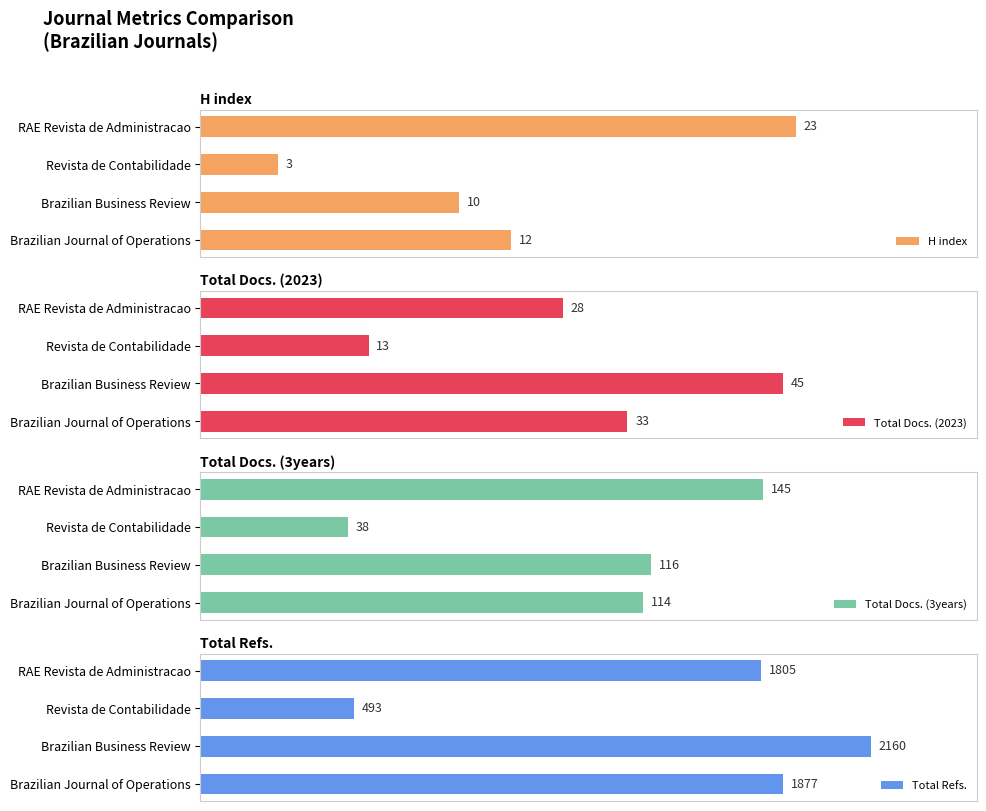

How many groups of bars are there?

4